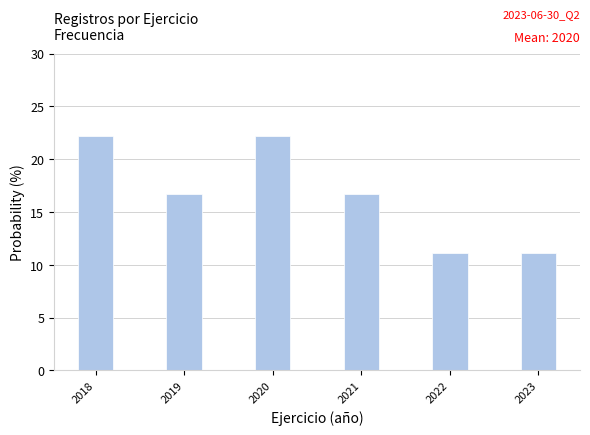

Reading right to left, list all the values displayed in this chart.

11.1	11.1	16.7	22.2	16.7	22.2